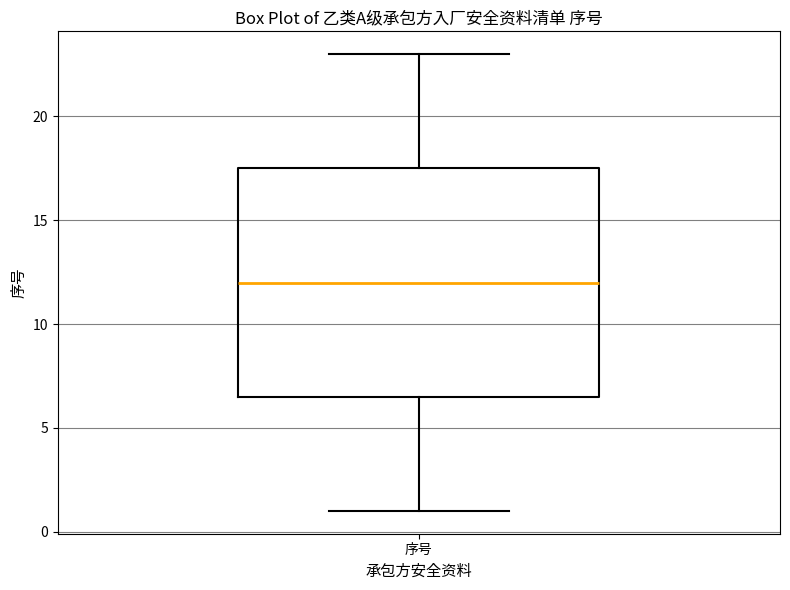

Where does the lower whisker of the box for 序号 end on the y-axis? The values are not printed on the chart, so give them approximately, as read against the axis.

1.0